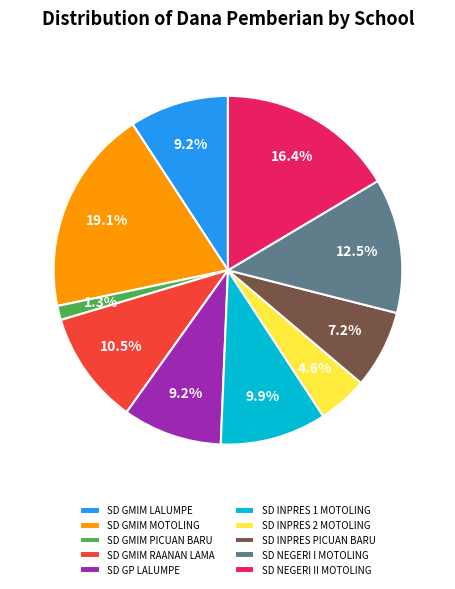

To the nearest percent, what is the difference between the SD INPRES PICUAN BARU and SD GMIM MOTOLING slice percentages?

12%